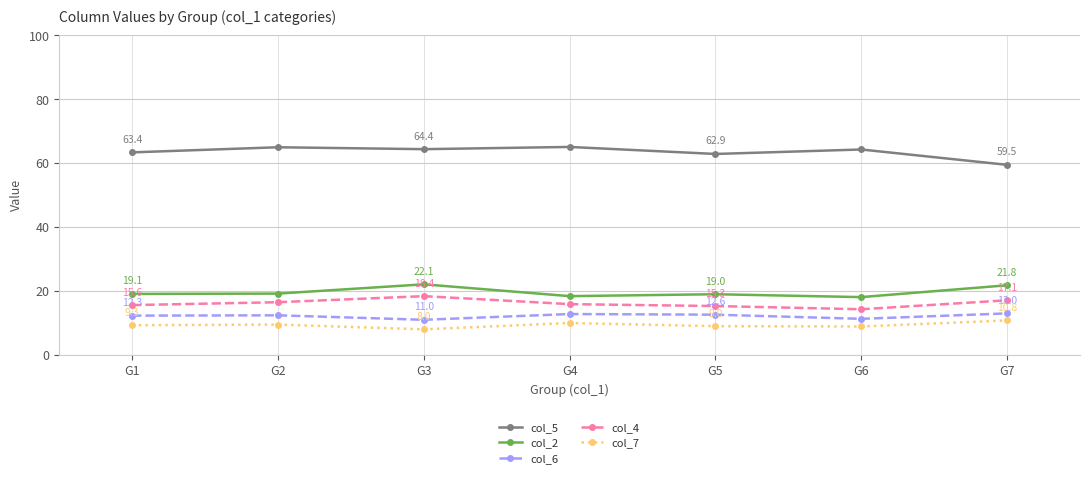

Reading right to left, transcribe all the data shown in this chart.

col_5: 59.5	64.3	62.9	65.1	64.4	65.0	63.4
col_2: 21.8	18.1	19.0	18.4	22.1	19.2	19.1
col_6: 13.0	11.3	12.6	12.8	11.0	12.4	12.3
col_4: 17.1	14.3	15.3	15.9	18.4	16.5	15.6
col_7: 10.8	8.9	9.0	10.0	8.0	9.5	9.3